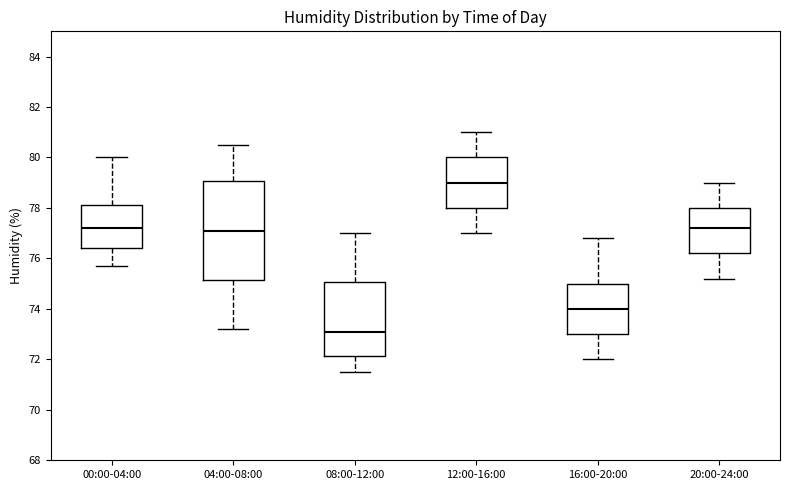

Where does the median line of the box for 12:00-16:00 sit on the y-axis? The values are not printed on the chart, so give them approximately, as read against the axis.

79.0